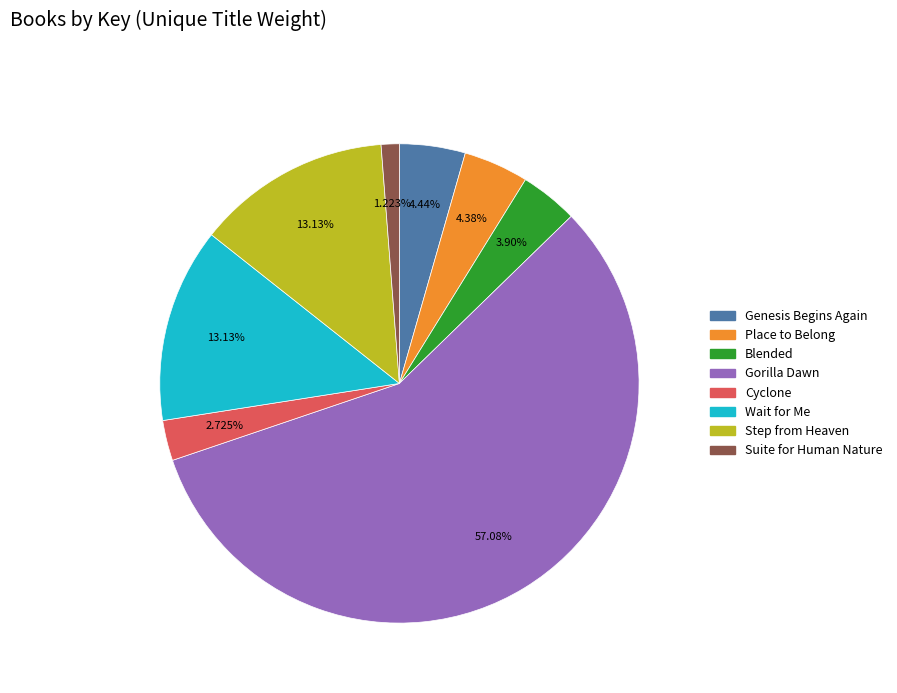

Approximately how many times larger is the value at Suite for Human Nature compared to Genesis Begins Again?

0.3